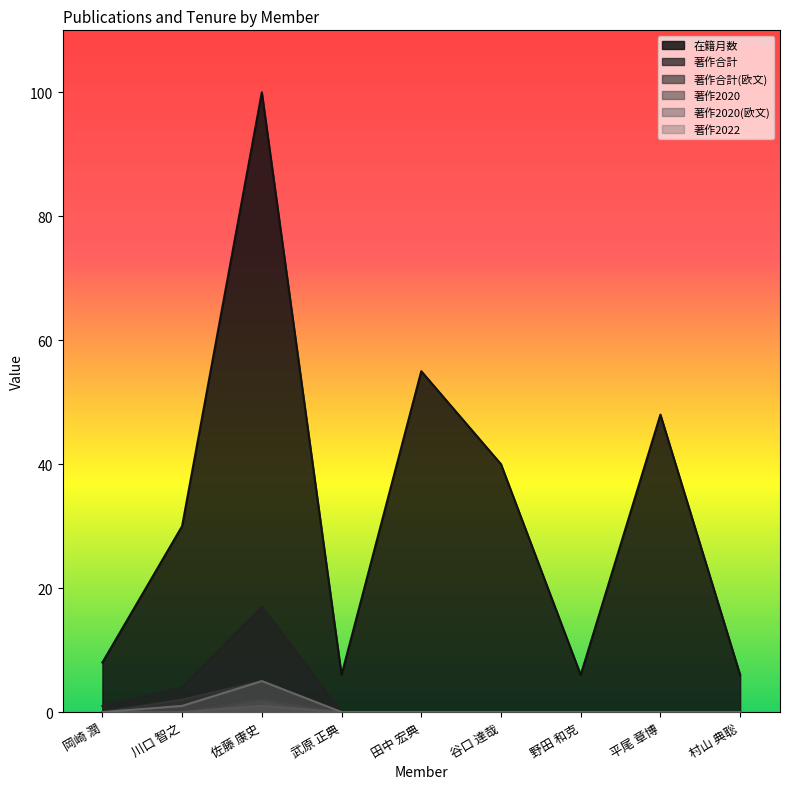

What are all the series names shown in the legend?

在籍月数, 著作合計, 著作合計(欧文), 著作2020, 著作2020(欧文), 著作2022